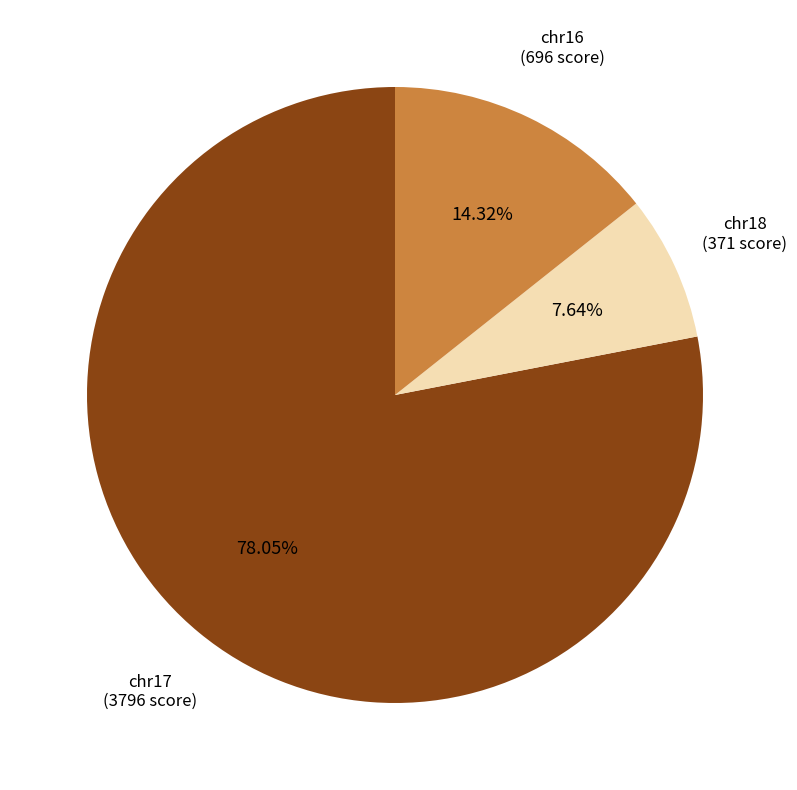

Does any single category account for the majority?

Yes